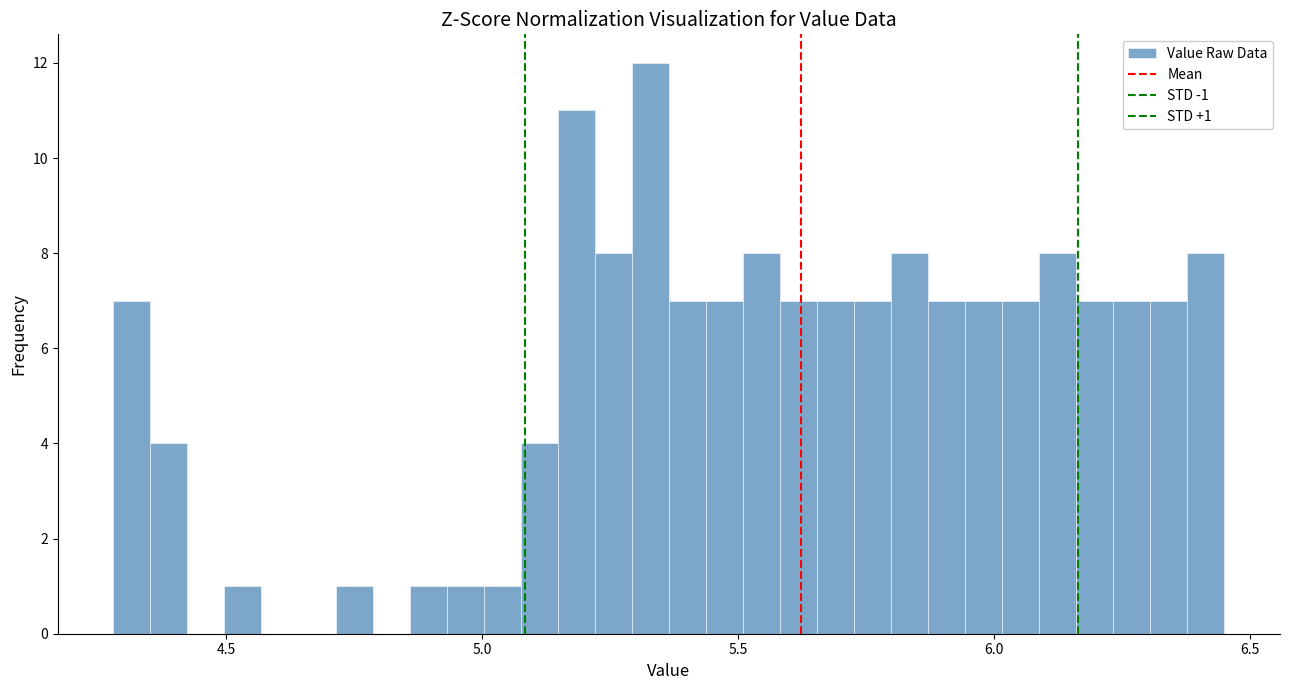

Around what value on the x-axis is the tallest bar? Give the approximate position of its centre, as read against the axis.

5.35